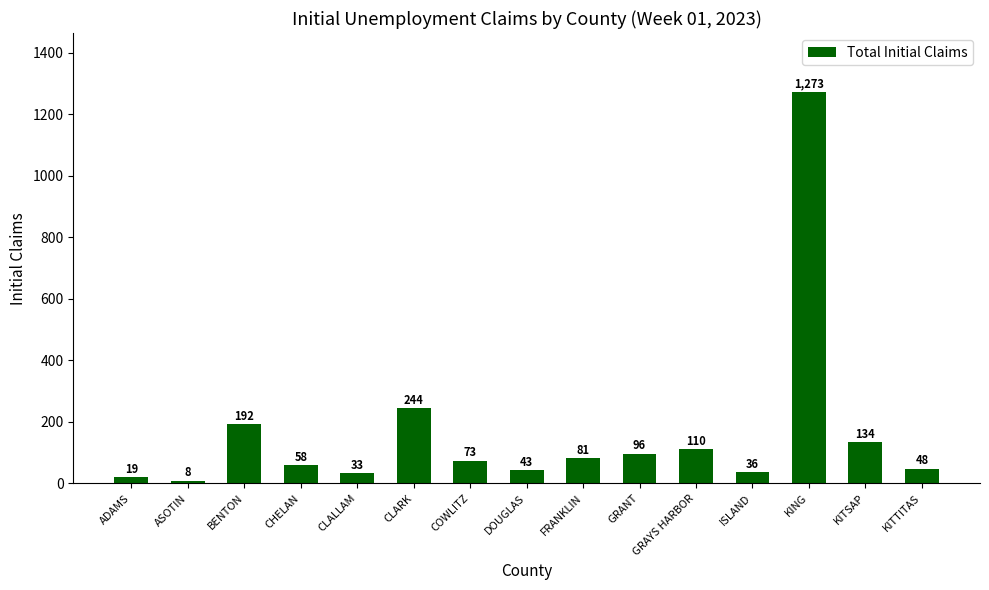

Where is the data nearest to the value 640?

CLARK